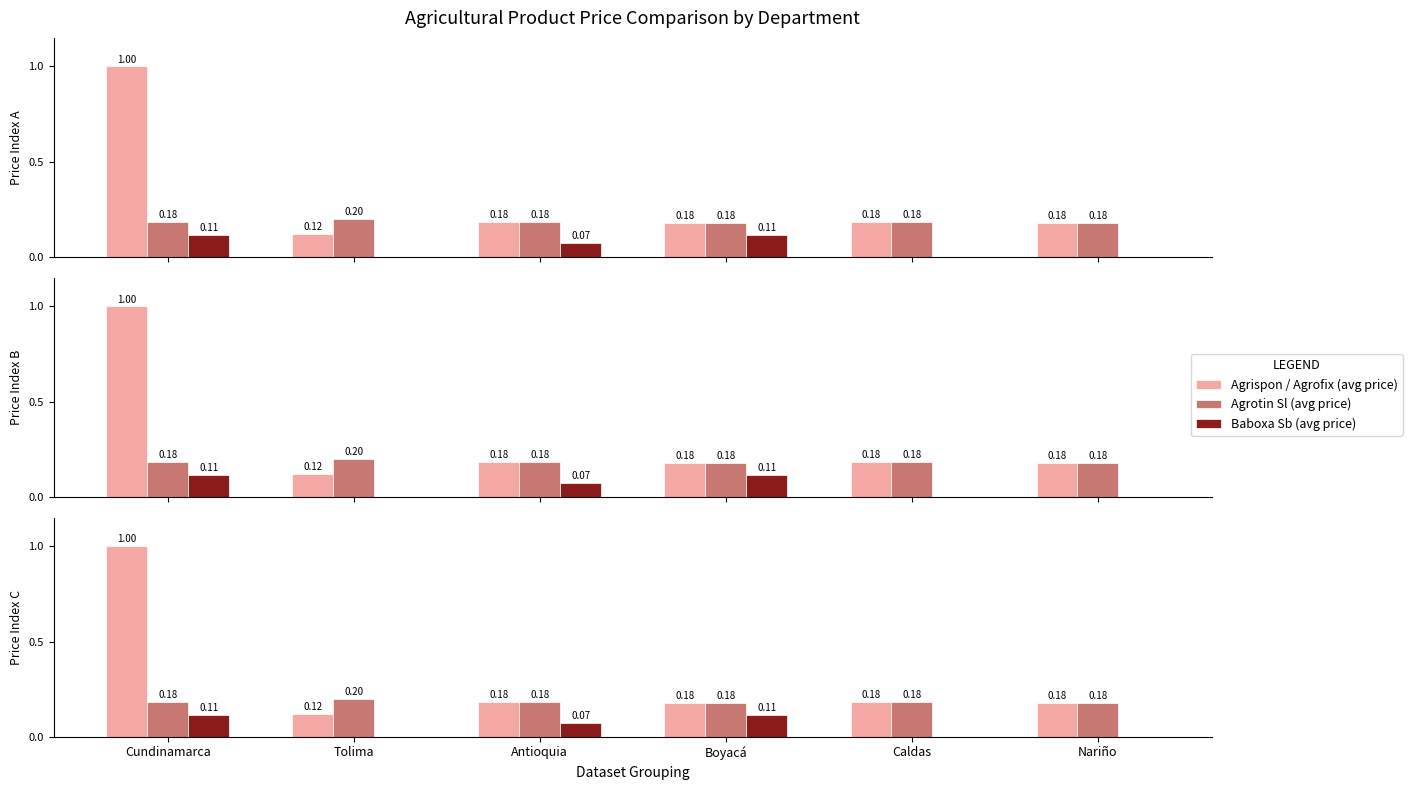

How many groups of bars are there?

6